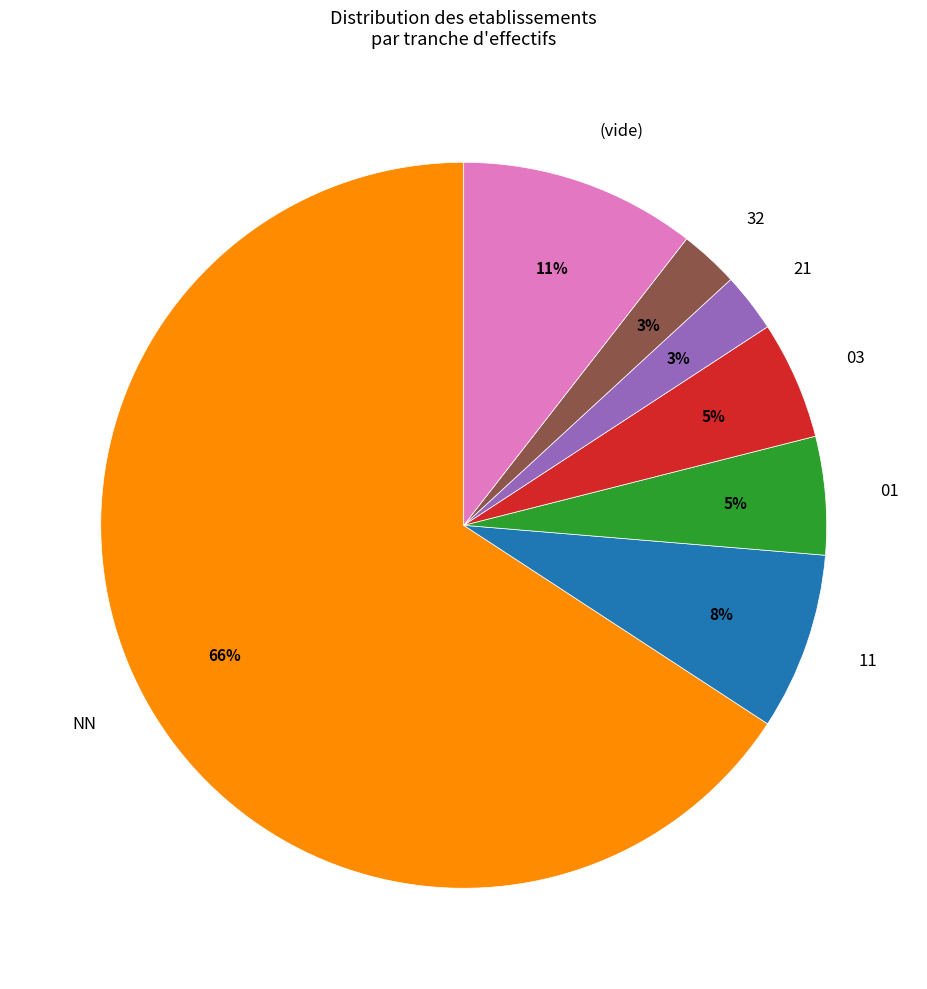

True or false: 03 accounts for 11% of the total.

False